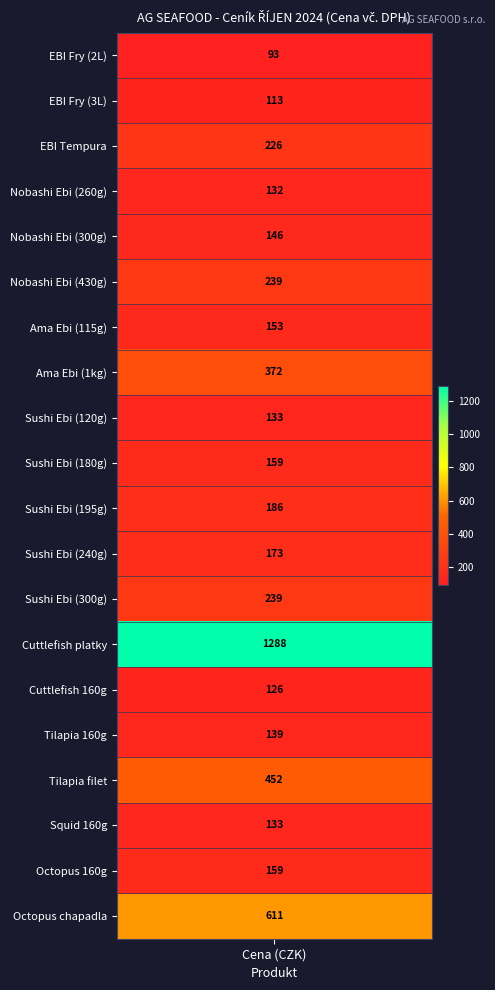

What is the sum of the values at 9 and 17?

292.2